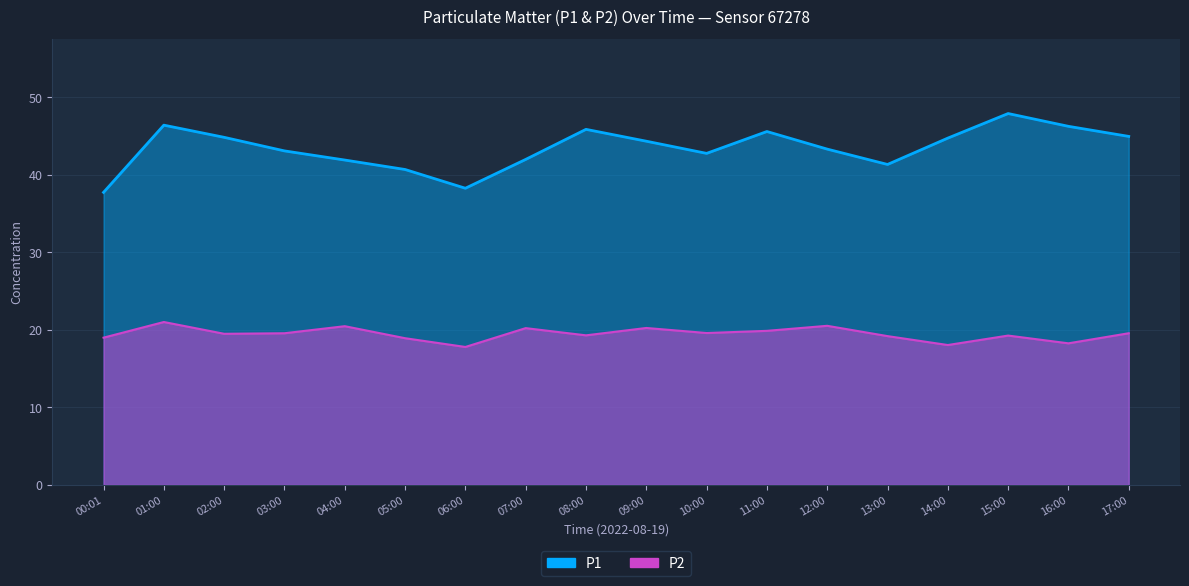

List the labels in order of P2 value, smallest first.

06:00, 14:00, 16:00, 05:00, 00:01, 13:00, 15:00, 08:00, 02:00, 03:00, 17:00, 10:00, 11:00, 07:00, 09:00, 04:00, 12:00, 01:00